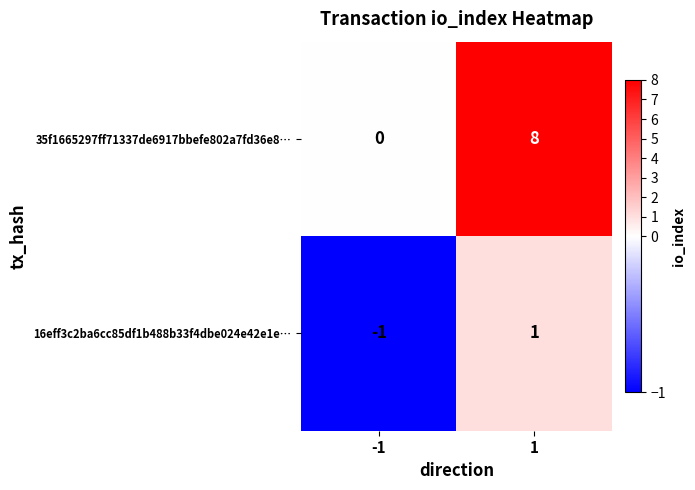

Reading left to right, list all the values displayed in this chart.

35f1665297ff71337de6917bbefe802a7fd36e8…: -1=0	1=8
16eff3c2ba6cc85df1b488b33f4dbe024e42e1e…: -1=-1	1=1